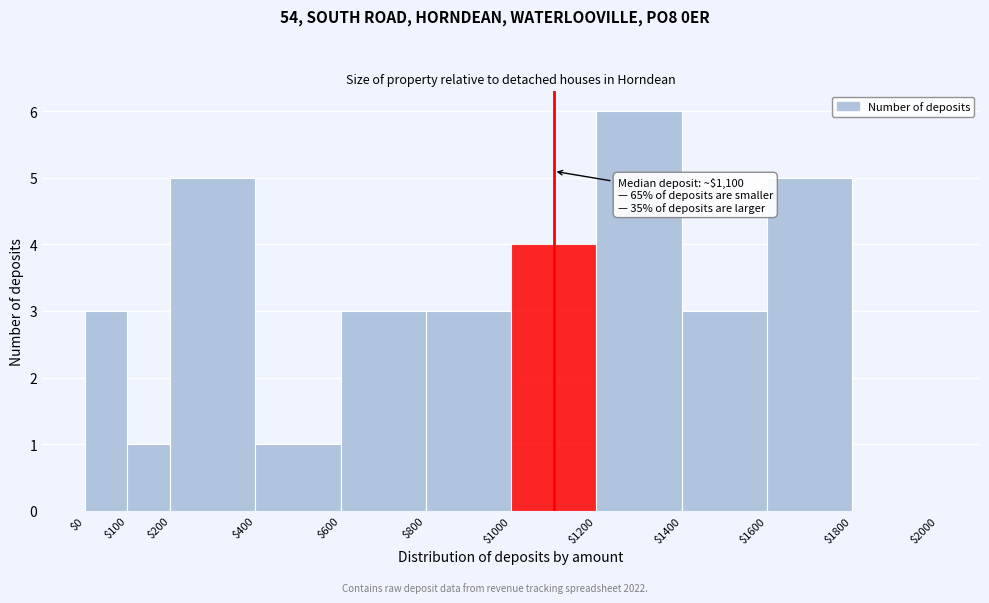

Over which range of the x-axis is the bar tallest?

$1200 to $1400